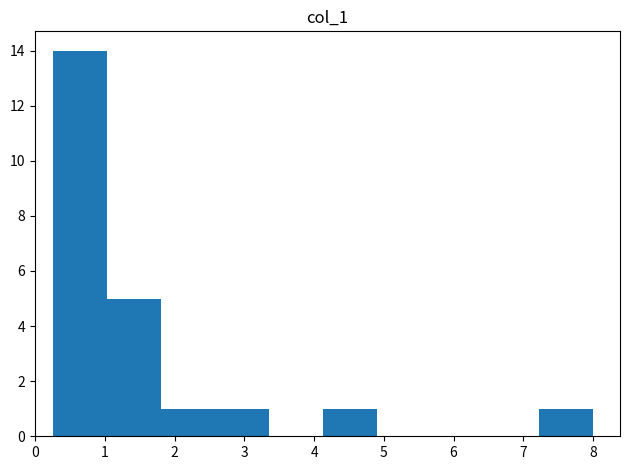

Reading left to right, list every bar in this chart as the range it spans on the x-axis followed by its height. Neither the bar edges nor the heights are printed on the chart, so give them approximately, as read against the axes.

0.3 to 1.0: 14
1.0 to 1.8: 5
1.8 to 2.6: 1
2.6 to 3.4: 1
3.4 to 4.1: 0
4.1 to 4.9: 1
4.9 to 5.7: 0
5.7 to 6.5: 0
6.5 to 7.2: 0
7.2 to 8.0: 1